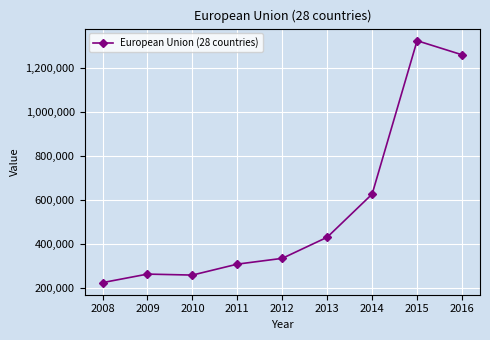

Is it true that the value at 2012 is 335290?

True